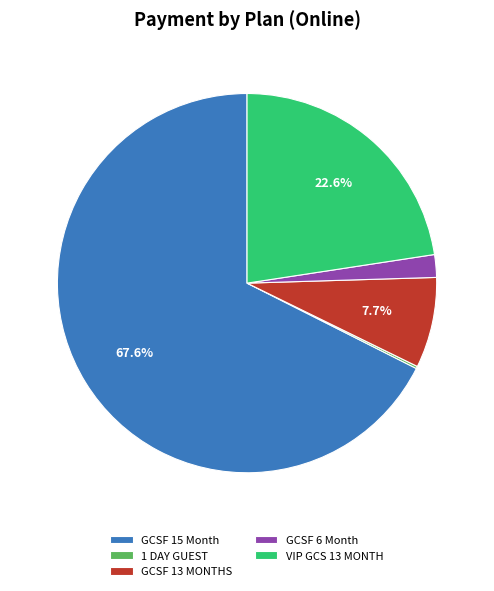

What is the largest slice in the pie chart?

GCSF 15 Month